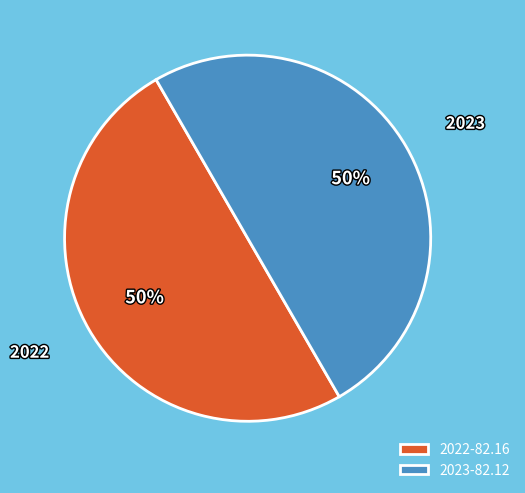

Combined, do 2023 and 2022 account for over 50%?

Yes